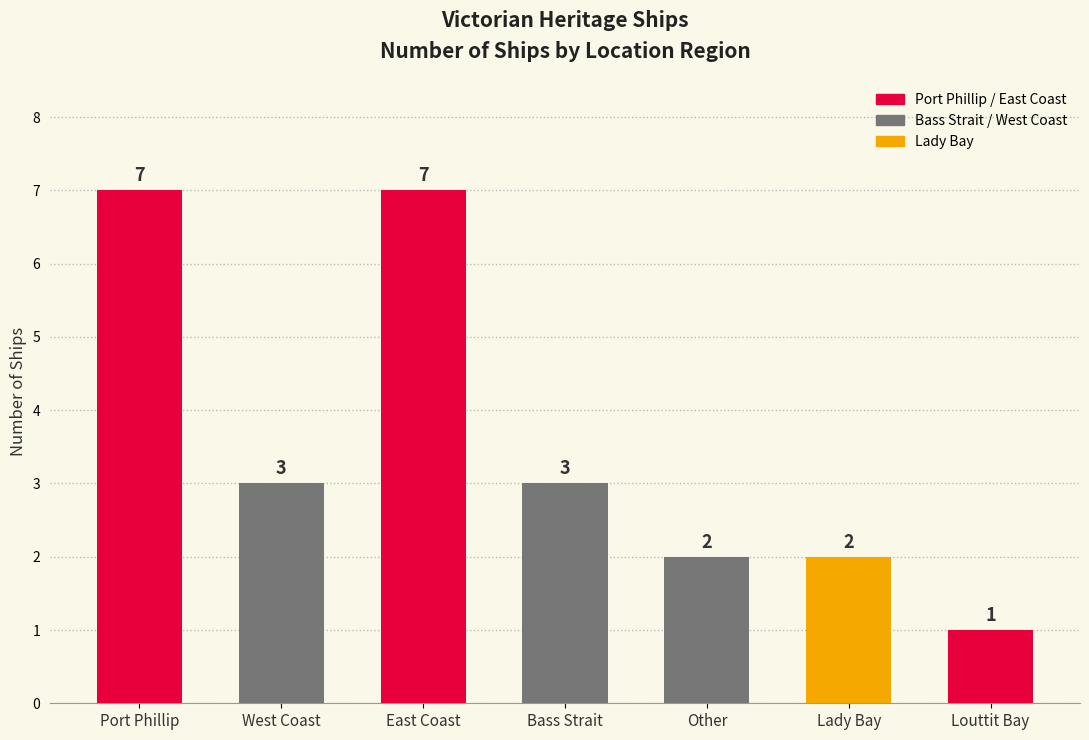

The chart shows a value of 11 at East Coast. True or false?

False